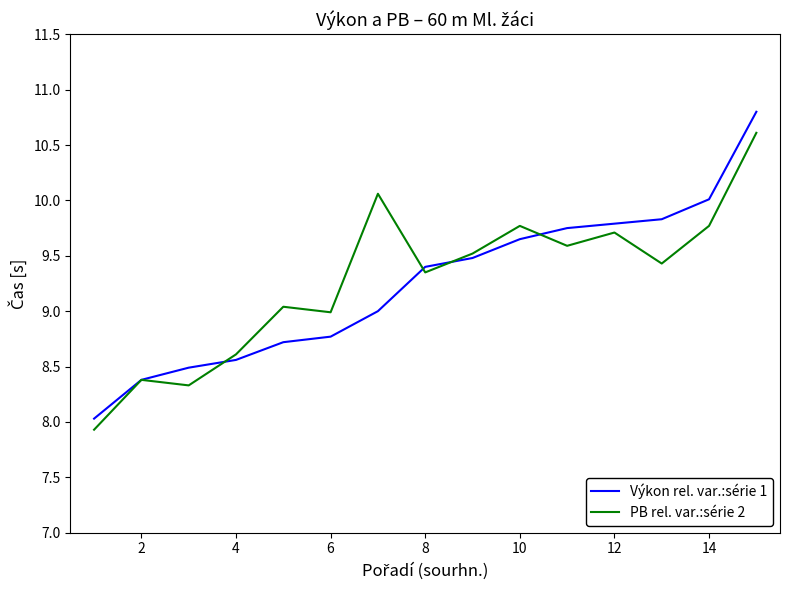

What is the maximum value shown in the chart?

10.8